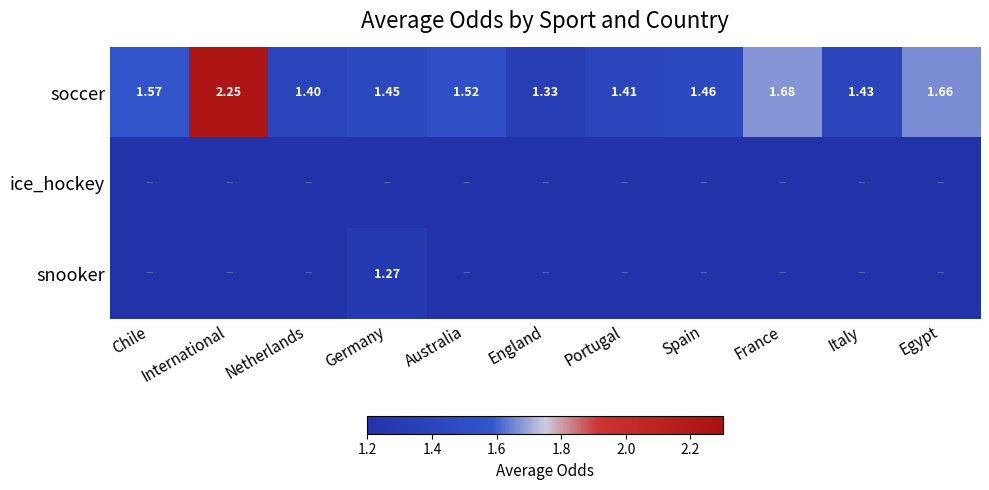

At how many categories does at least one series exceed 1?

11